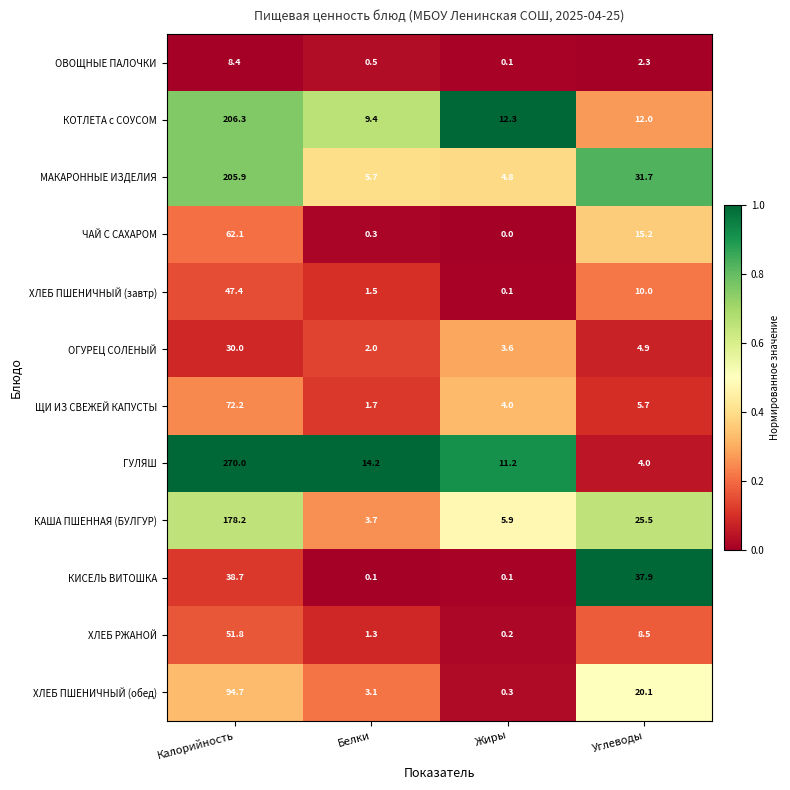

Rank the series at Углеводы from highest to lowest value.

КИСЕЛЬ ВИТОШКА, МАКАРОННЫЕ ИЗДЕЛИЯ, КАША ПШЕННАЯ (БУЛГУР), ХЛЕБ ПШЕНИЧНЫЙ (обед), ЧАЙ С САХАРОМ, КОТЛЕТА с СОУСОМ, ХЛЕБ ПШЕНИЧНЫЙ (завтр), ХЛЕБ РЖАНОЙ, ЩИ ИЗ СВЕЖЕЙ КАПУСТЫ, ОГУРЕЦ СОЛЕНЫЙ, ГУЛЯШ, ОВОЩНЫЕ ПАЛОЧКИ